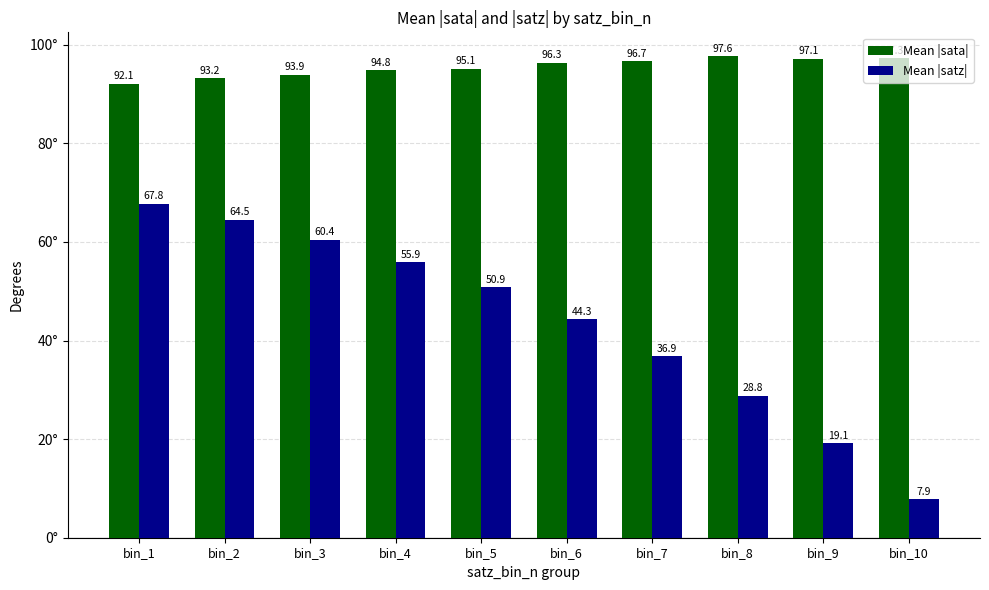

What is the difference between the highest and lowest values at bin_8?

68.8